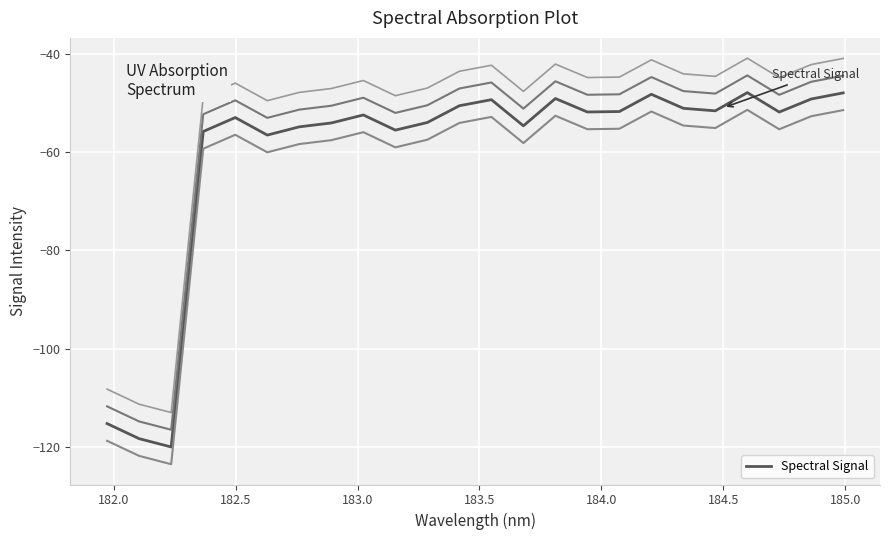

What is the minimum value for Spectral Signal?

-119.9